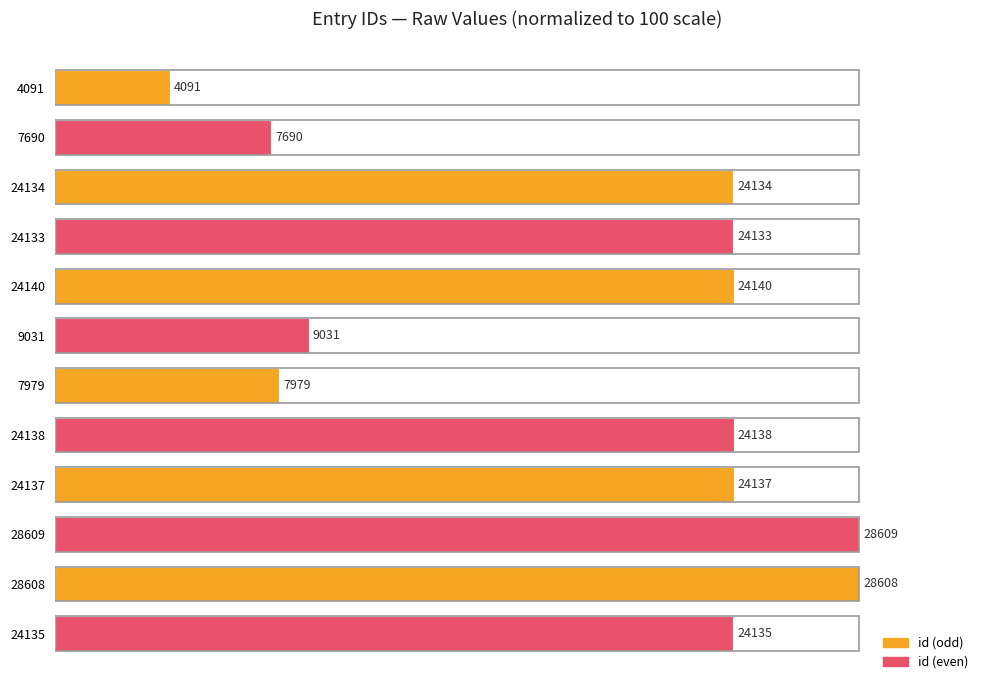

How many bars are there in total?

12